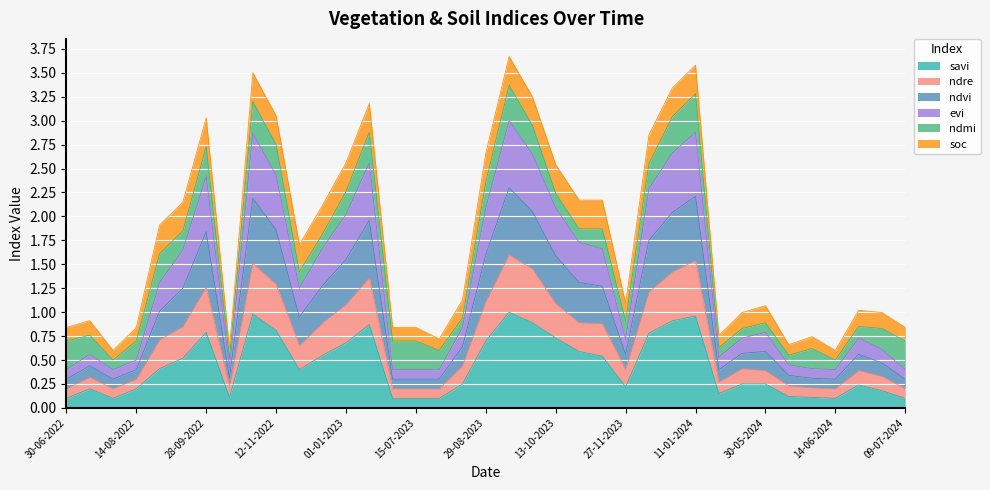

What is the average value of the savi series?

0.4